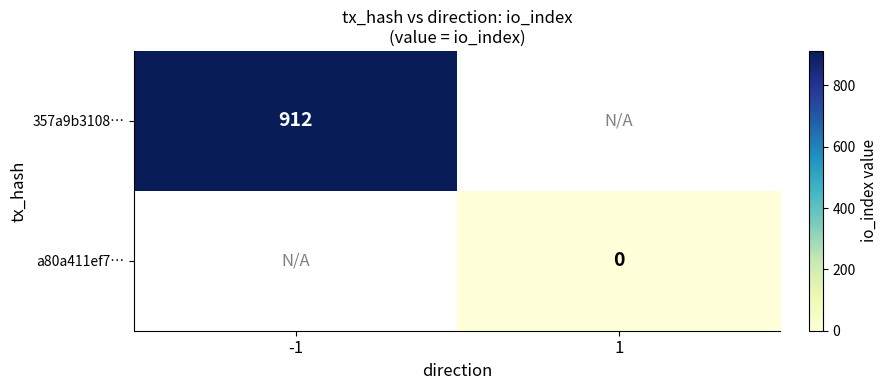

The value of 357a9b3108… at -1 is 1225. True or false?

False